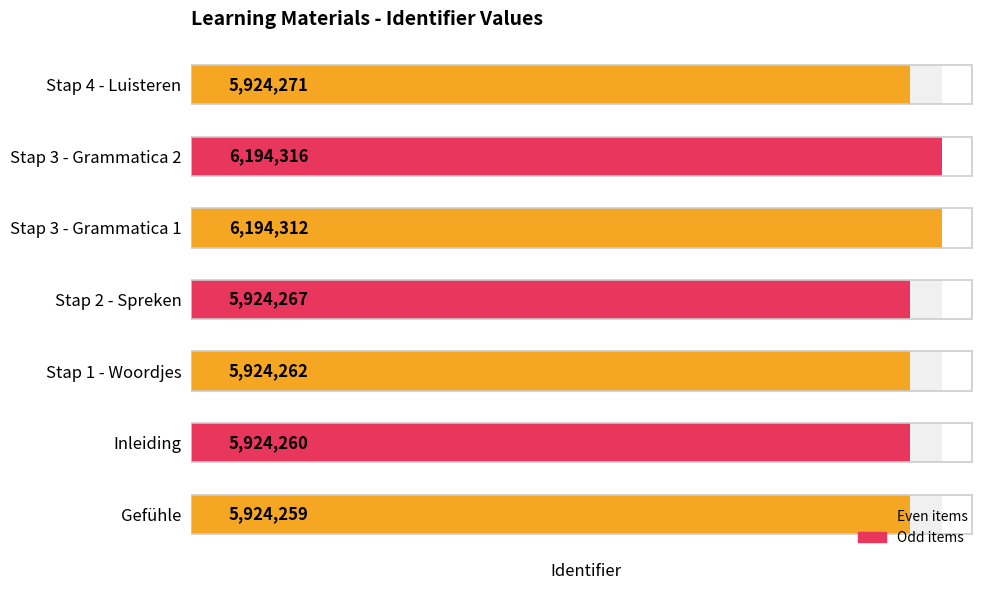

Is it true that the value at Inleiding is 3115362?

False